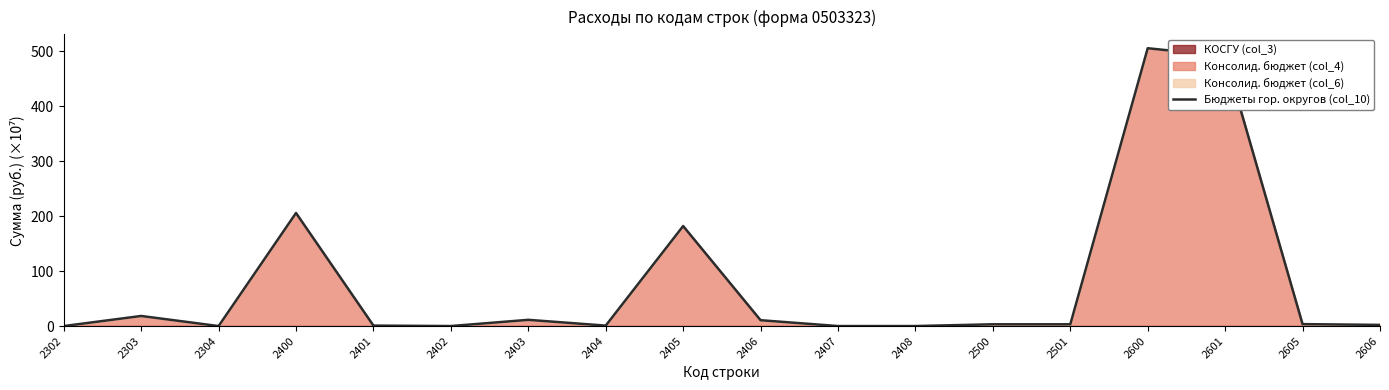

Where is the first local minimum?

2304